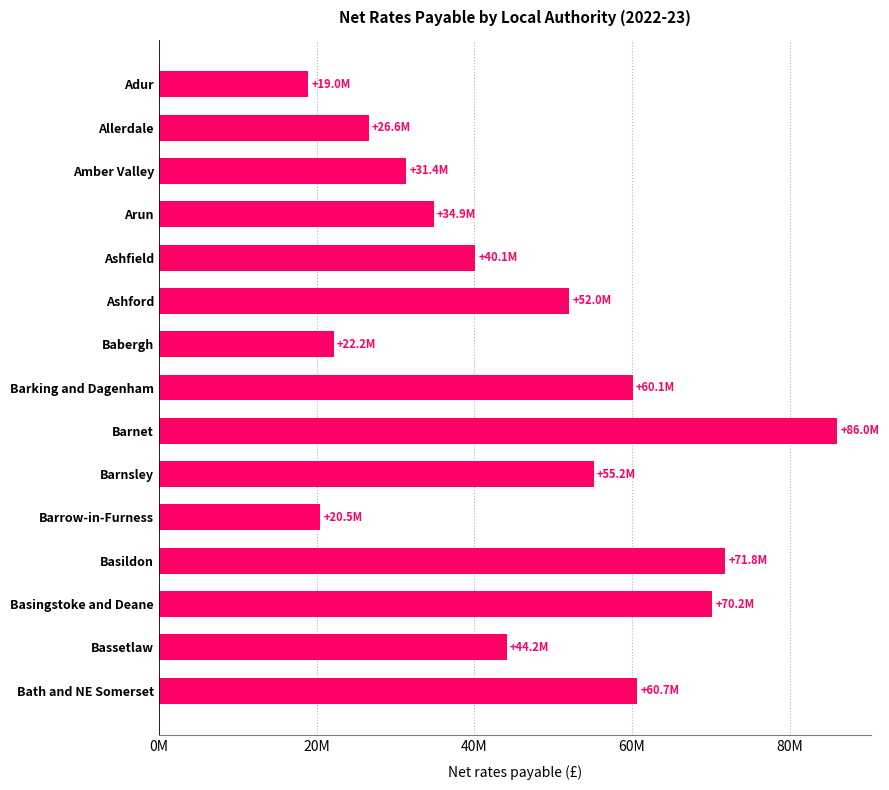

Does the chart contain any negative values?

No